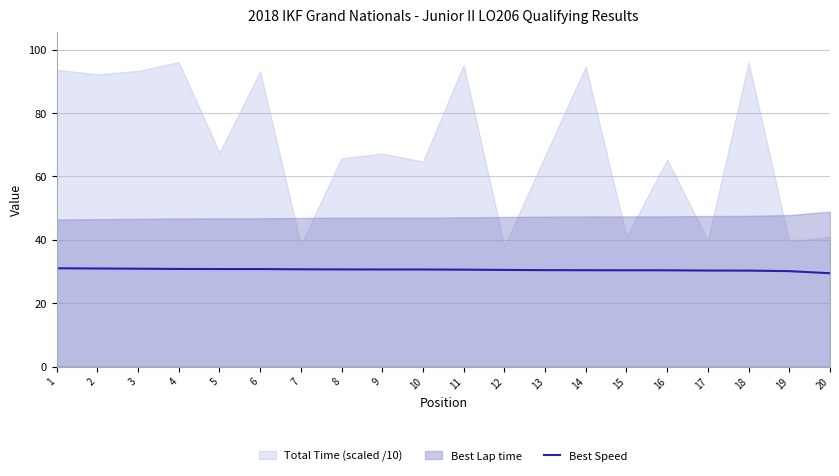

What is the maximum value for Best Speed?

31.0